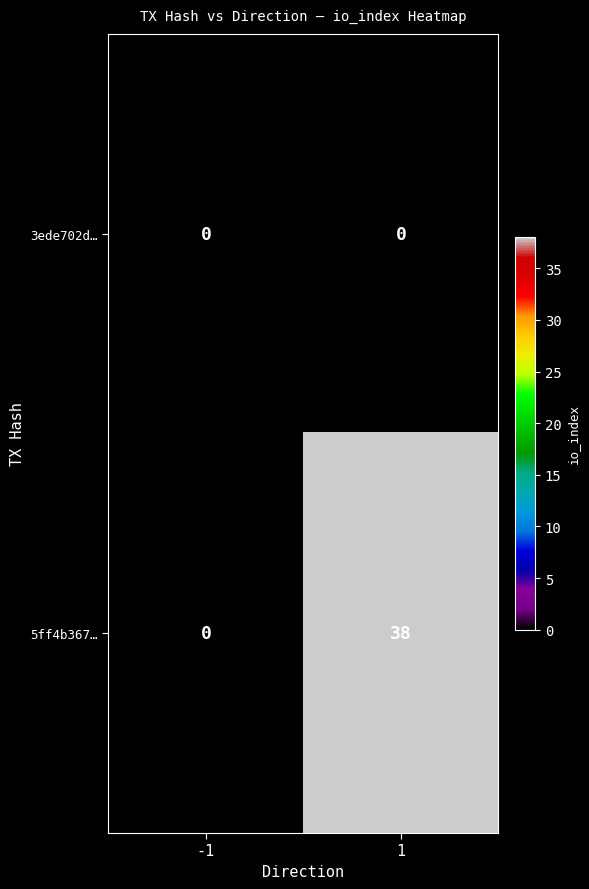

List the series in order of their peak value, highest first.

5ff4b367…, 3ede702d…